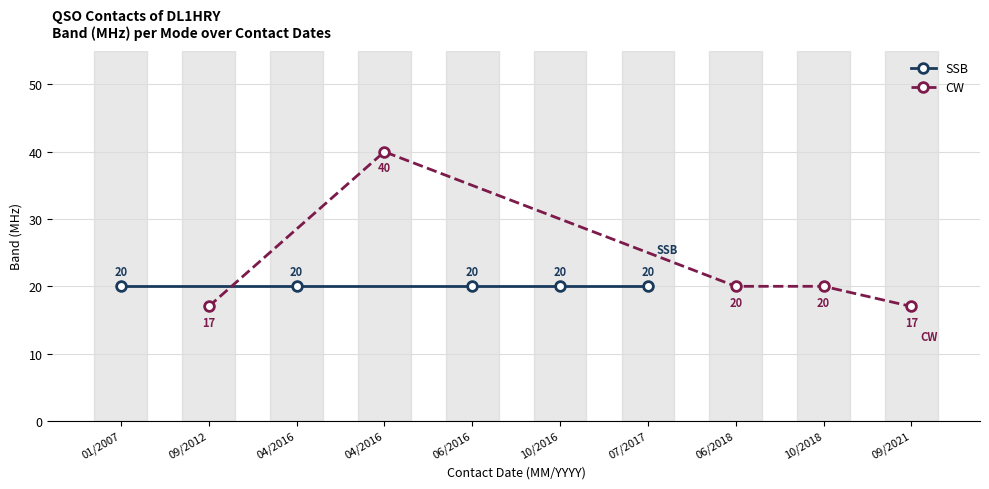

What is the sum of the SSB values at 01/2007 and 06/2016?

40